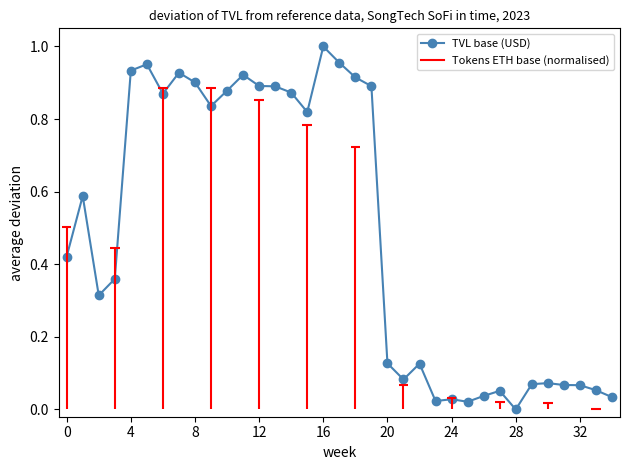

True or false: there are more than 1 points higher than both neighbors.

True